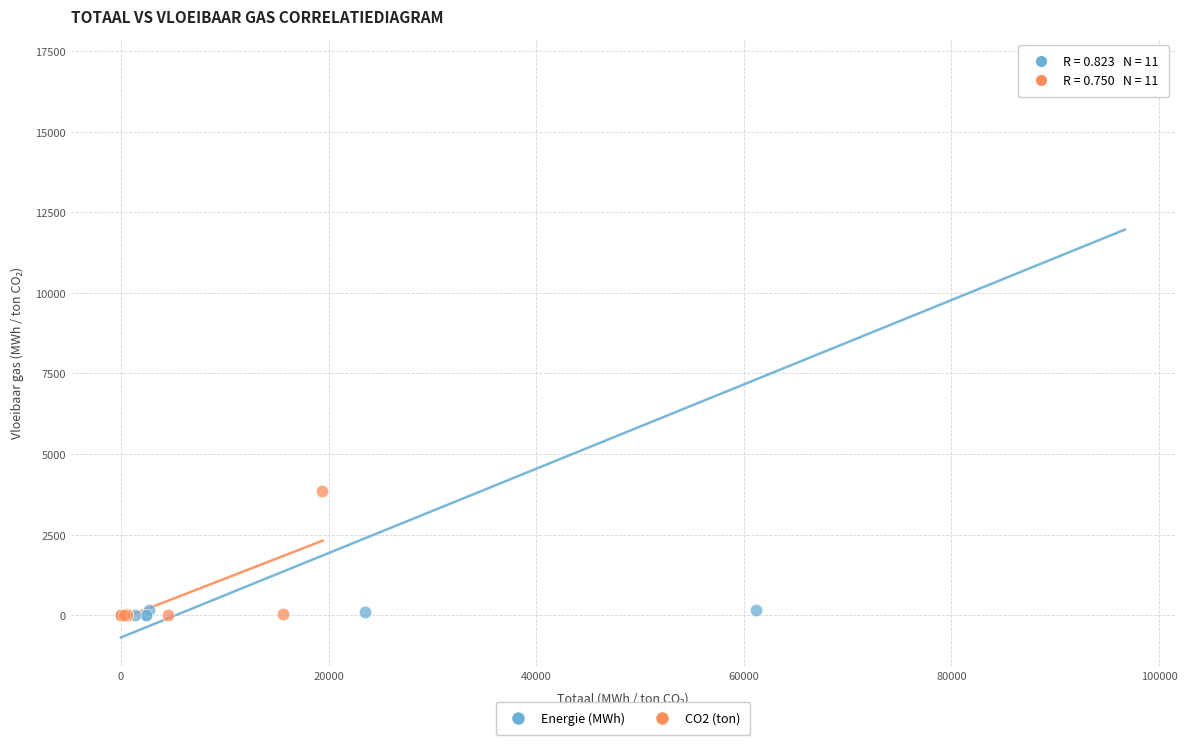

Which series has the widest spread of Y values?

Energie (MWh)